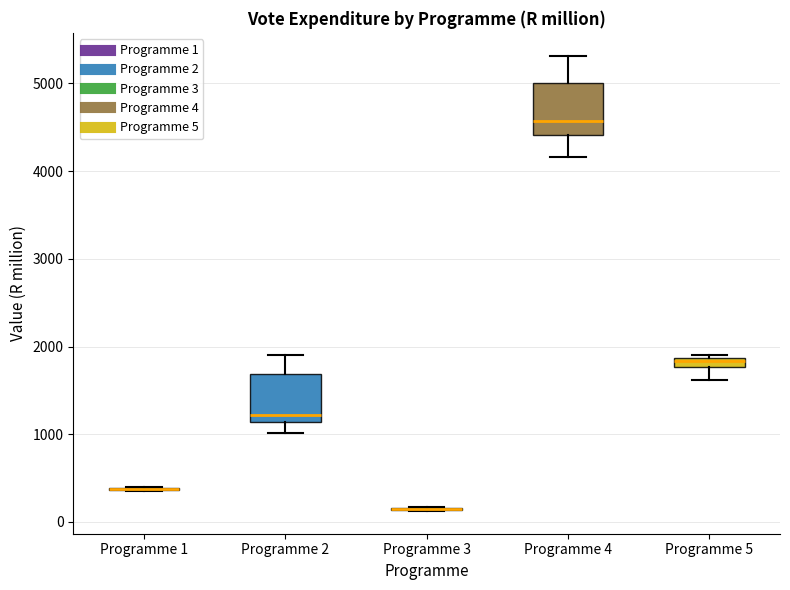

Where is the upper edge of the box for Programme 2 on the y-axis? The values are not printed on the chart, so give them approximately, as read against the axis.

1700